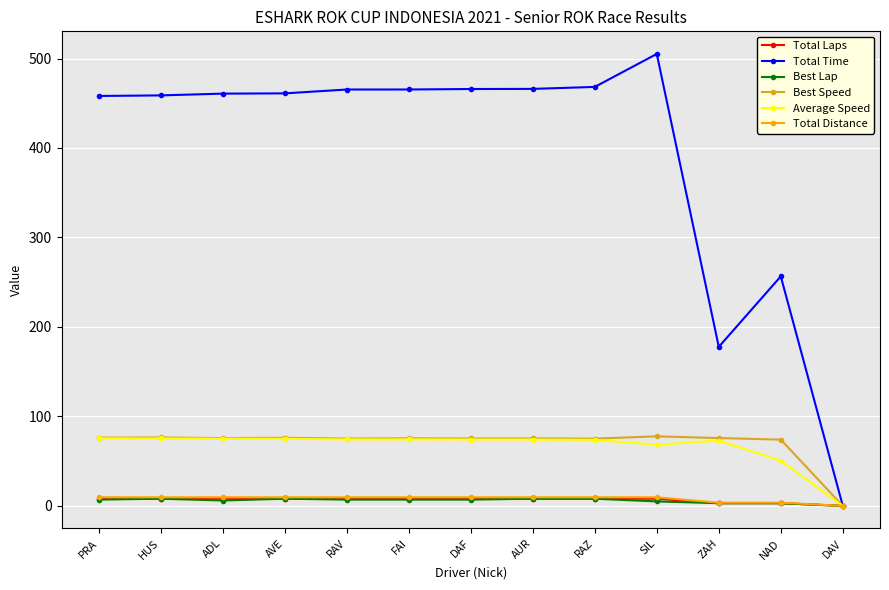

The value of Total Distance at DAV is 0.0. True or false?

True